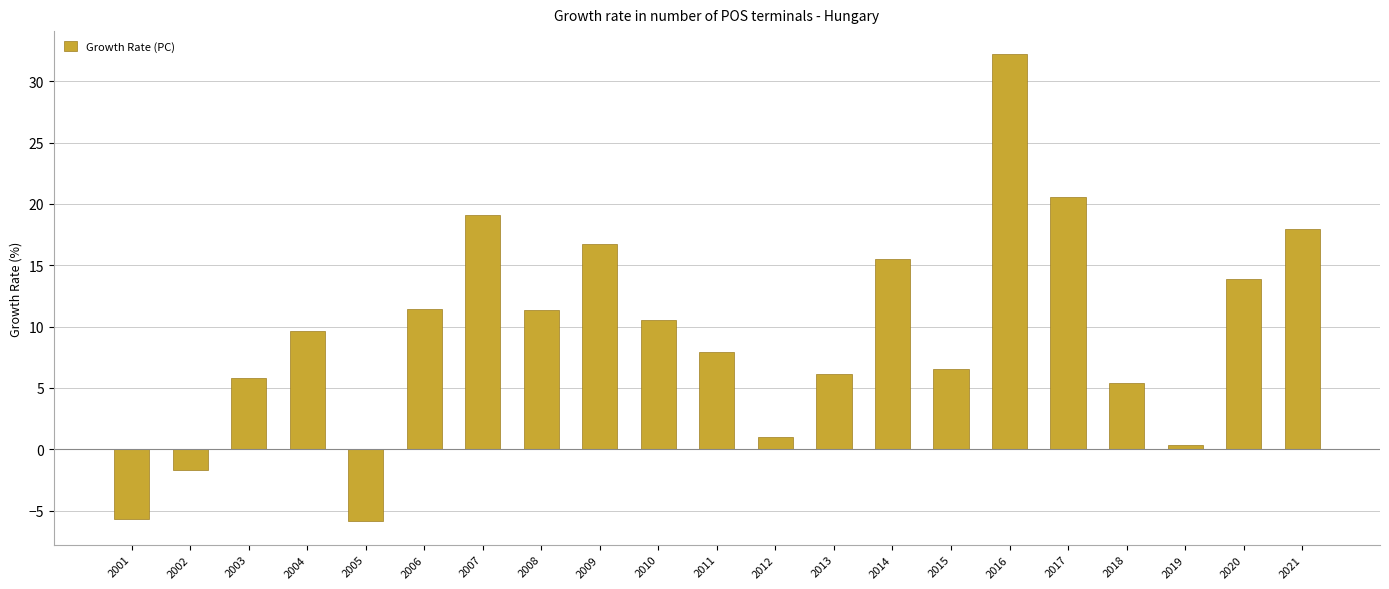

What is the greatest value displayed?

32.2